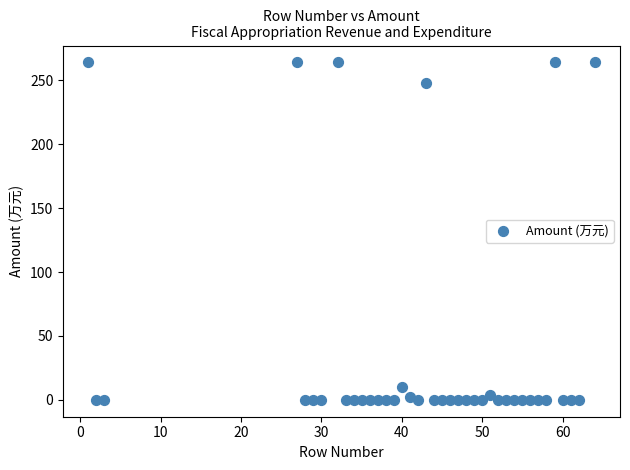

What is the range of Y values (max minus min)?

264.1